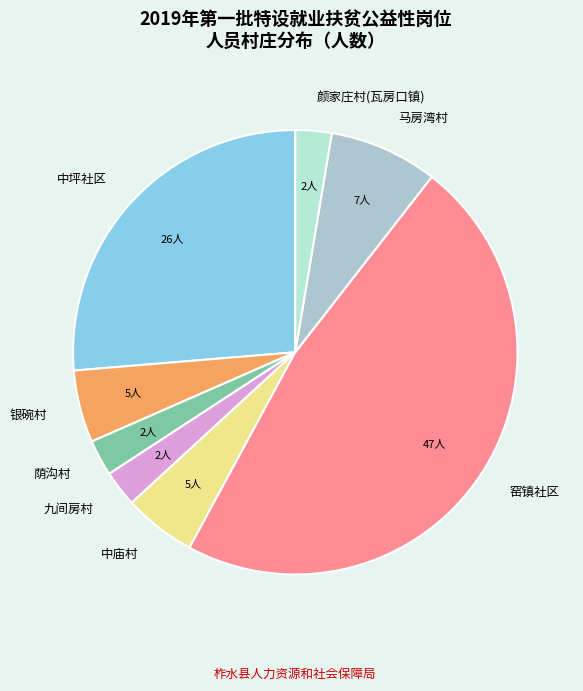

Do 窑镇社区 and 中坪社区 together represent more than half of the pie?

Yes